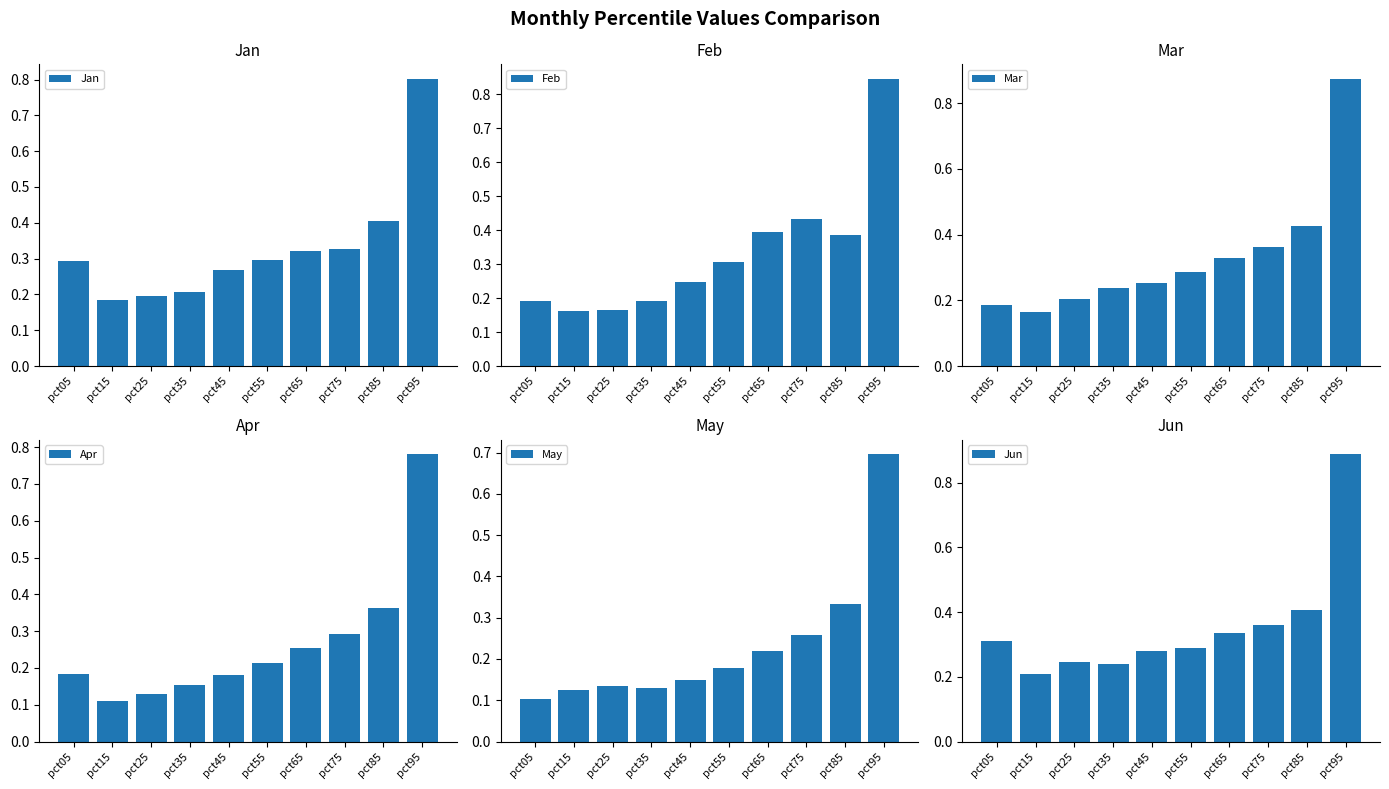

How many series are shown in this chart?

6